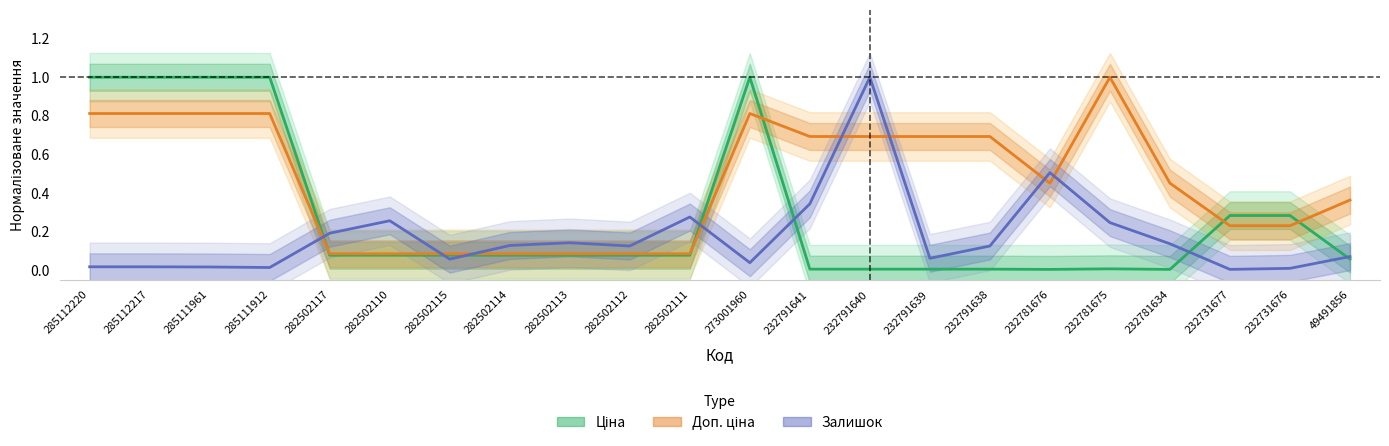

At which label is Залишок closest to 0?

232731677